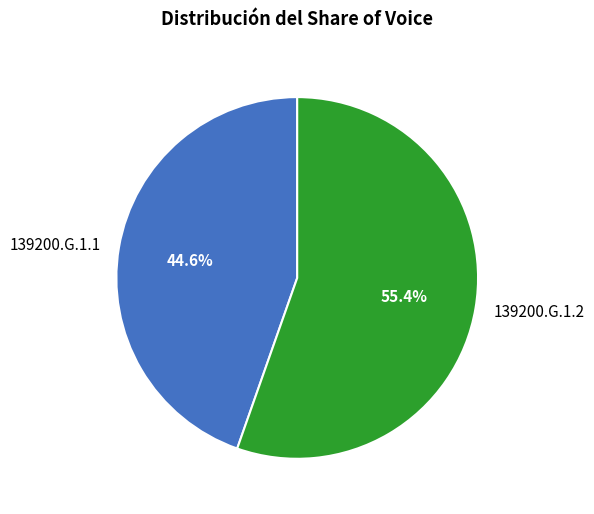

Which category has the smallest portion of the pie?

139200.G.1.1